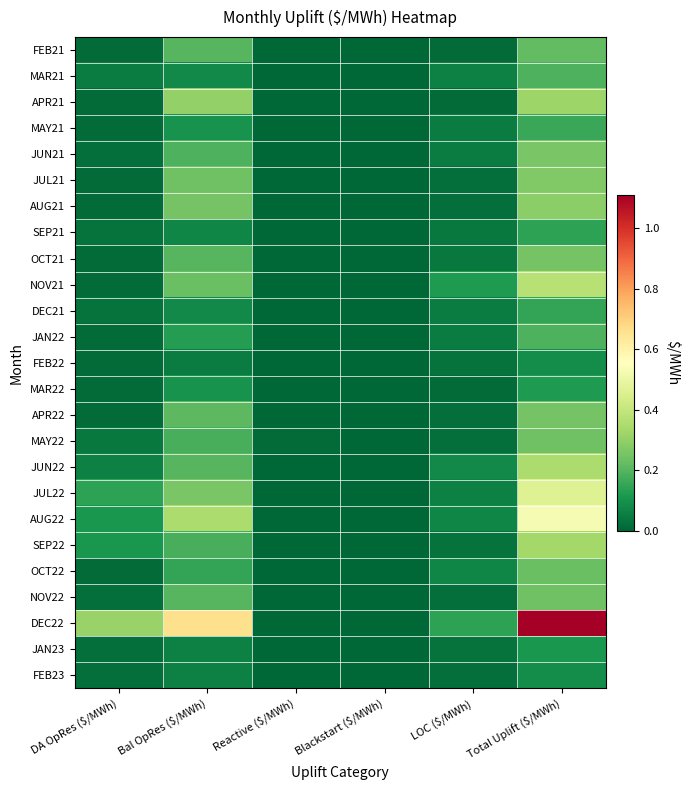

Between LOC ($/MWh) and Total Uplift ($/MWh), which is larger?

Total Uplift ($/MWh)